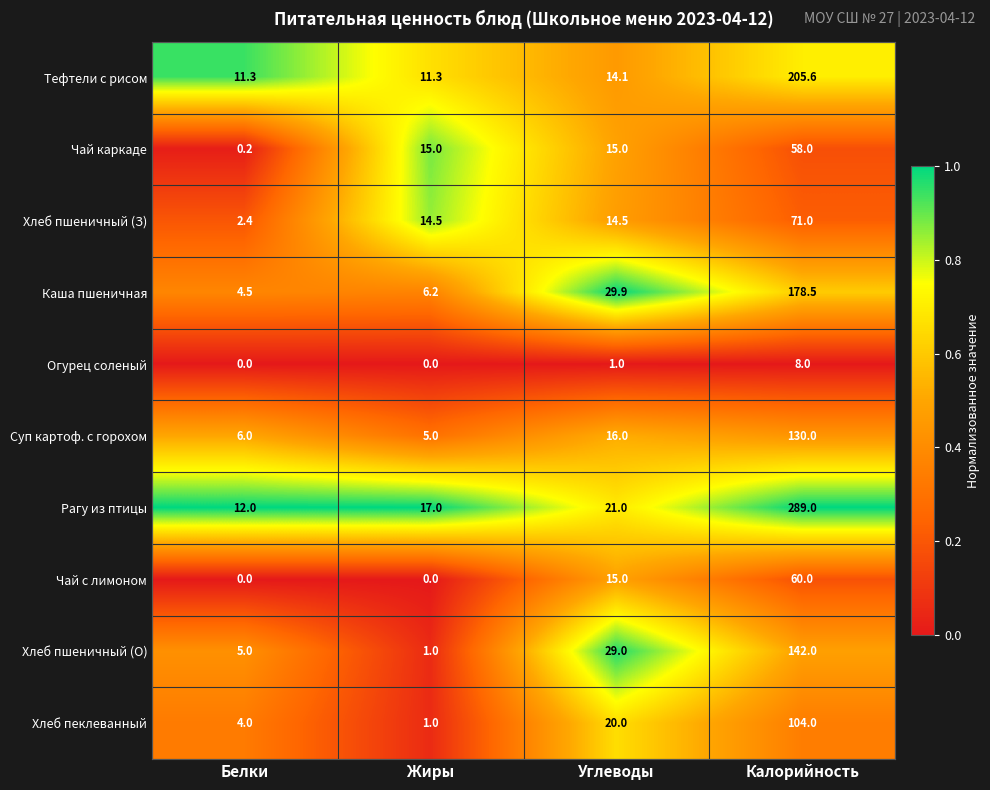

What is the maximum value shown in the chart?

289.0